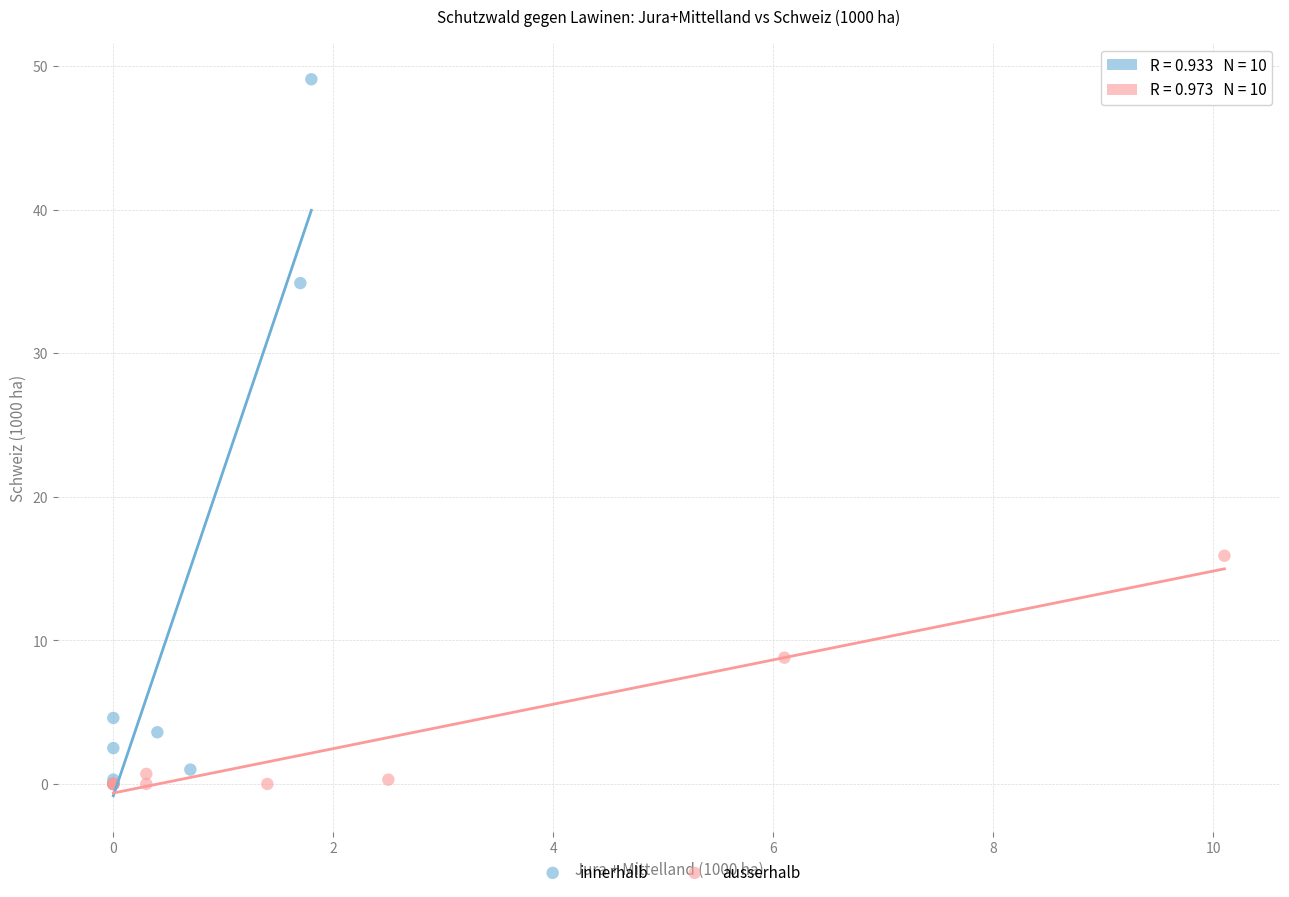

Which series has the widest spread of Y values?

innerhalb